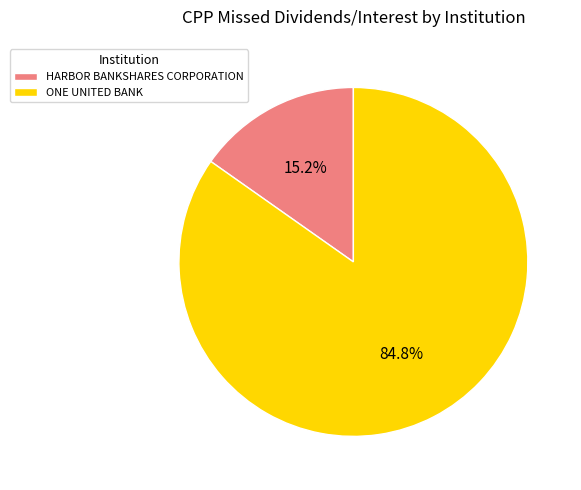

Is ONE UNITED BANK the majority of the pie?

Yes